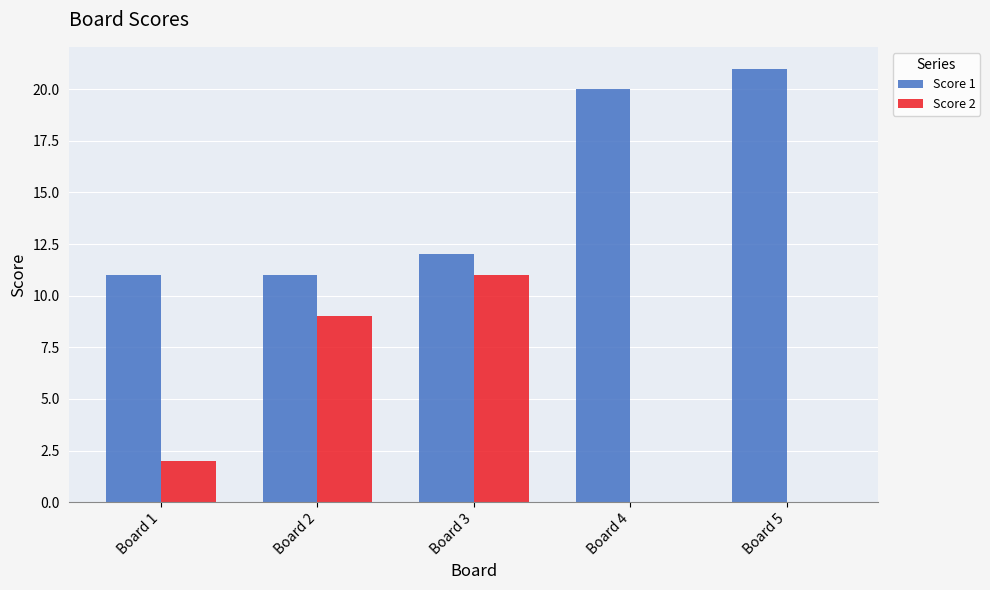

Reading right to left, list all the values displayed in this chart.

Score 1: Board 5=21	Board 4=20	Board 3=12	Board 2=11	Board 1=11
Score 2: Board 5=0	Board 4=0	Board 3=11	Board 2=9	Board 1=2